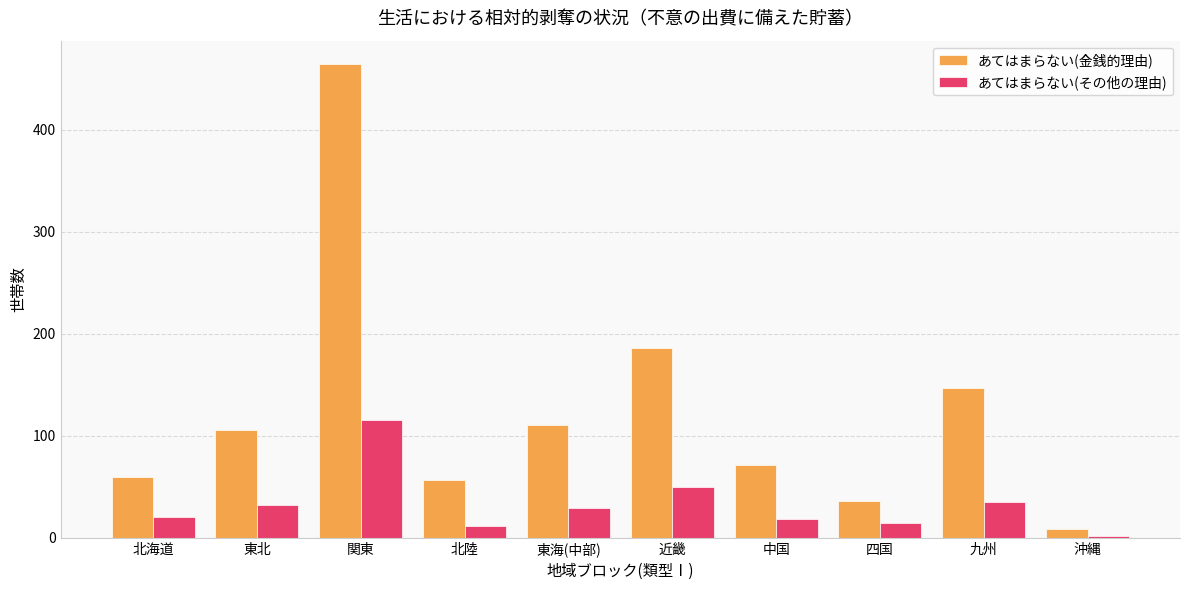

The value of あてはまらない(金銭的理由) at 東北 is 168. True or false?

False